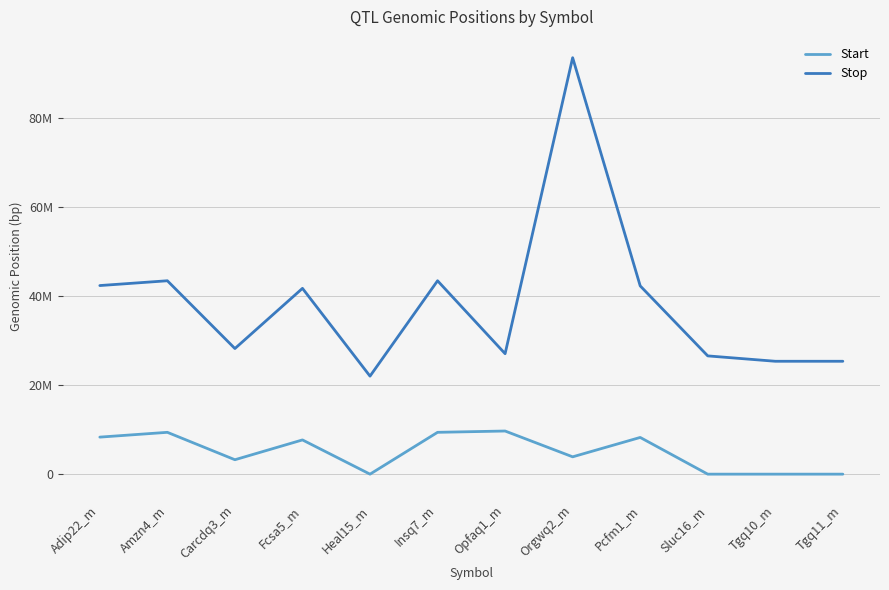

Which series has the widest spread of values?

Stop